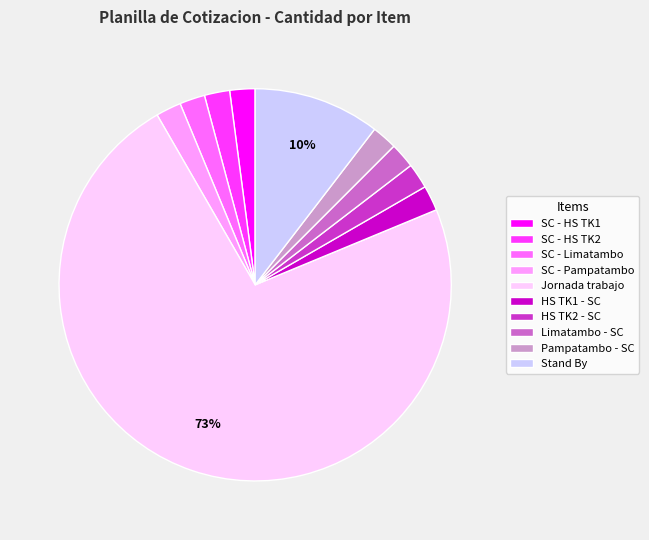

To the nearest percent, what is the average slice percentage?

10%